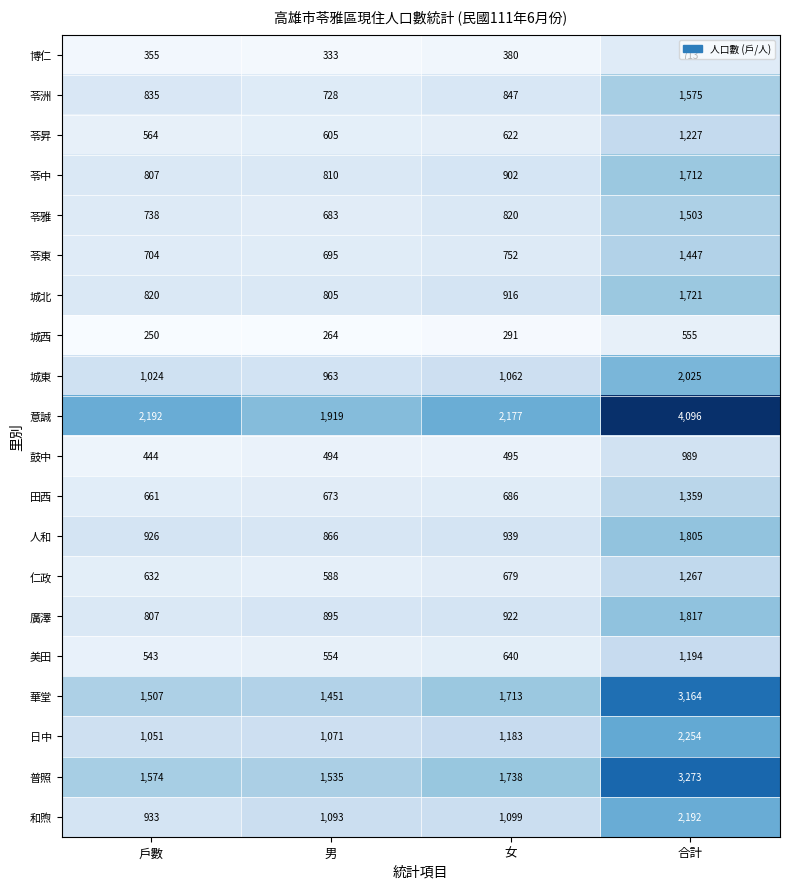

Is it true that 廣澤 equals 2486 at 合計?

False